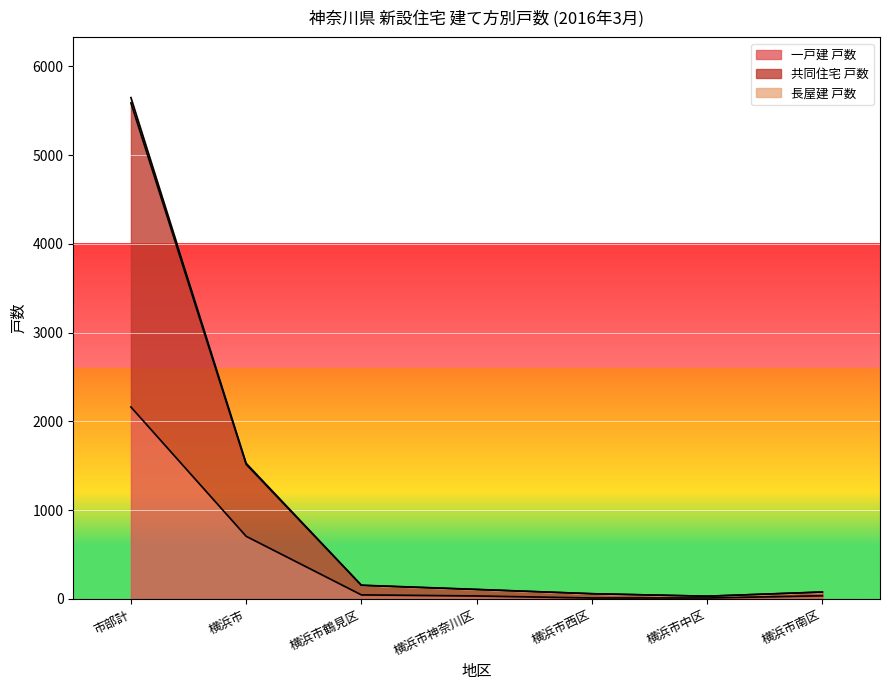

Between 横浜市中区 and 市部計, which is larger?

市部計